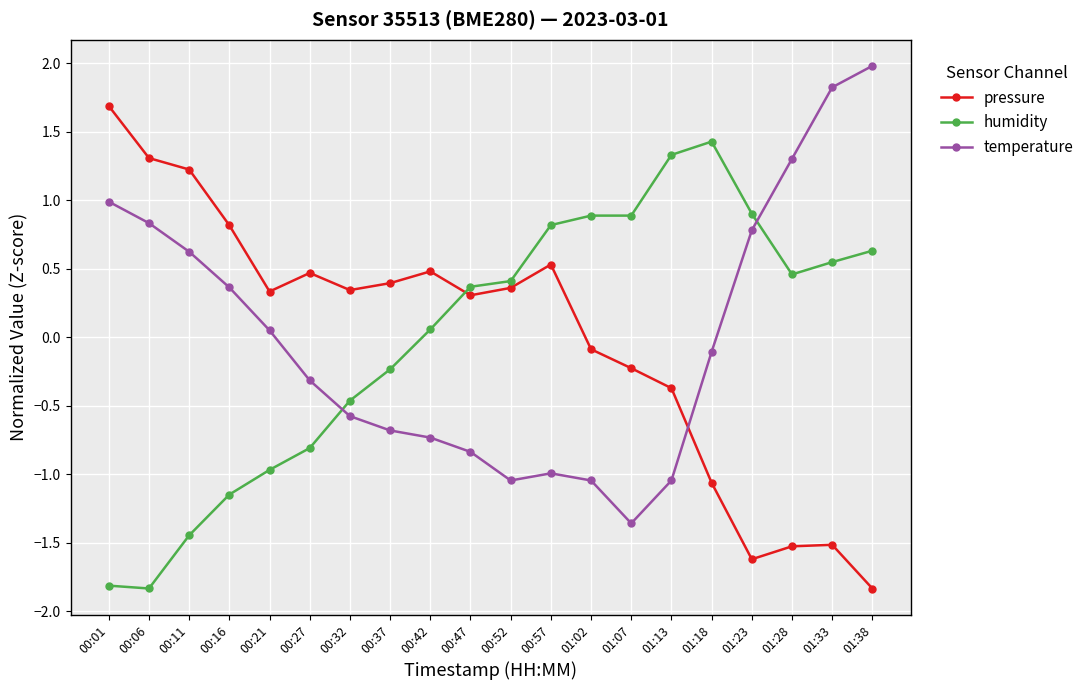

What is the minimum value shown in the chart?

-1.8